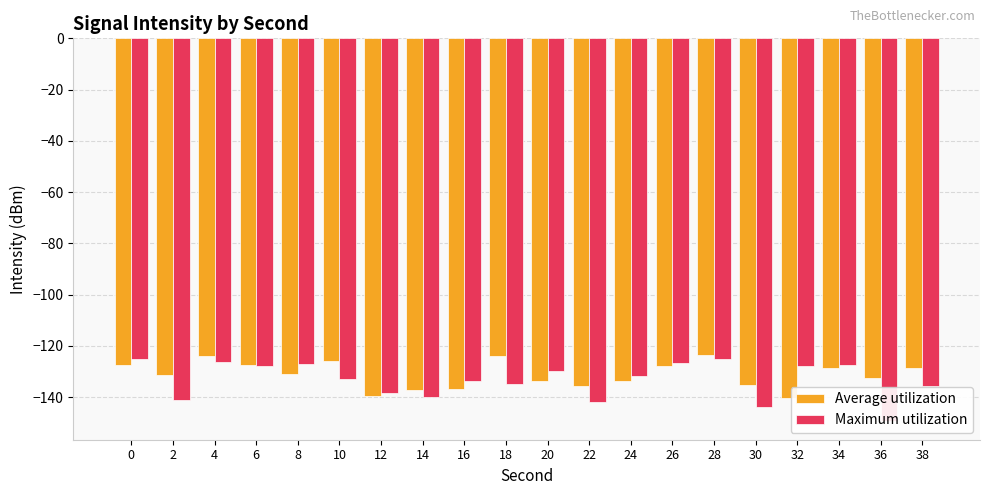

What is the average value of the Maximum utilization series?

-133.3